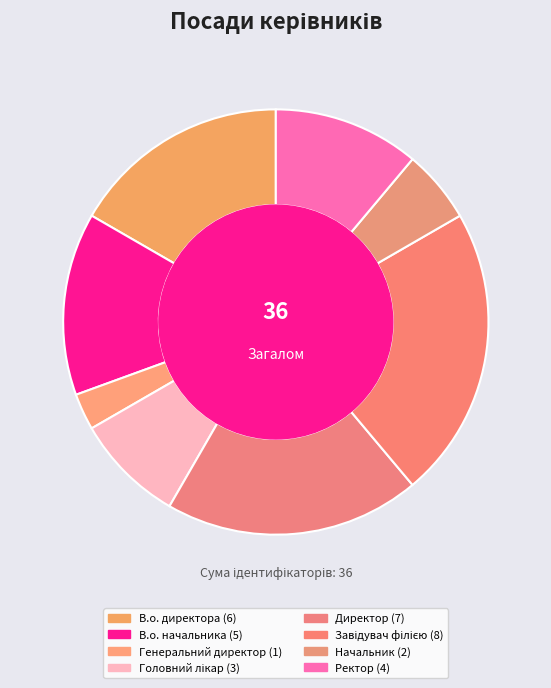

To the nearest percent, what is the difference between the Головний лікар and Завідувач філією slice percentages?

14%